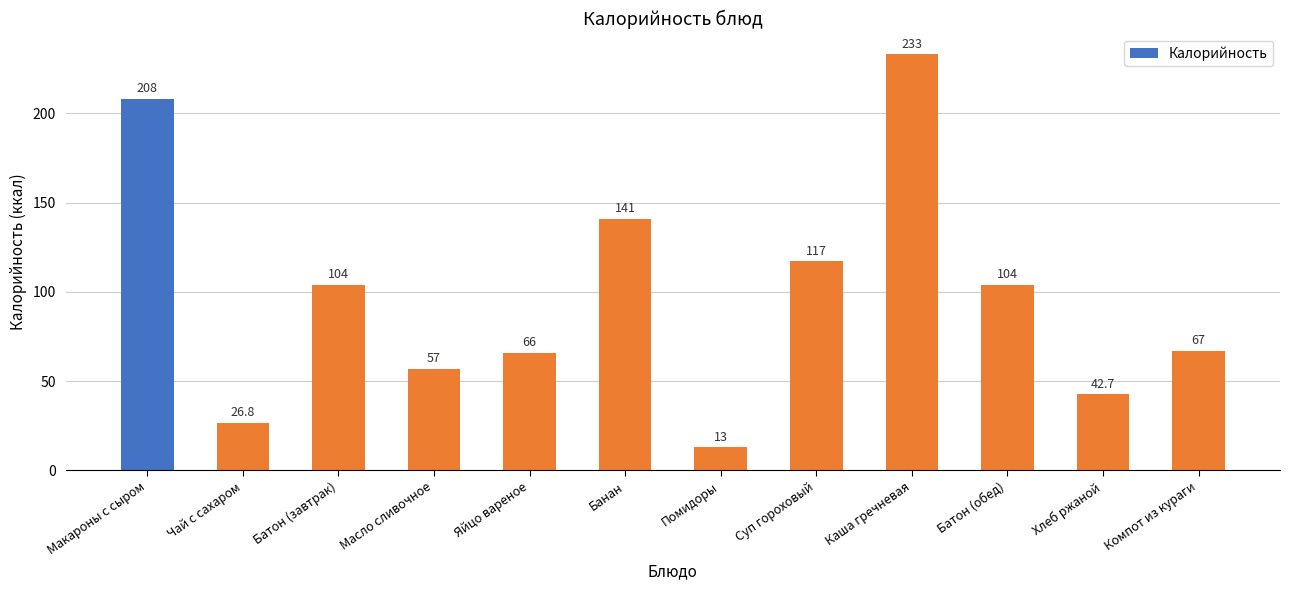

Are the bars horizontal?

No